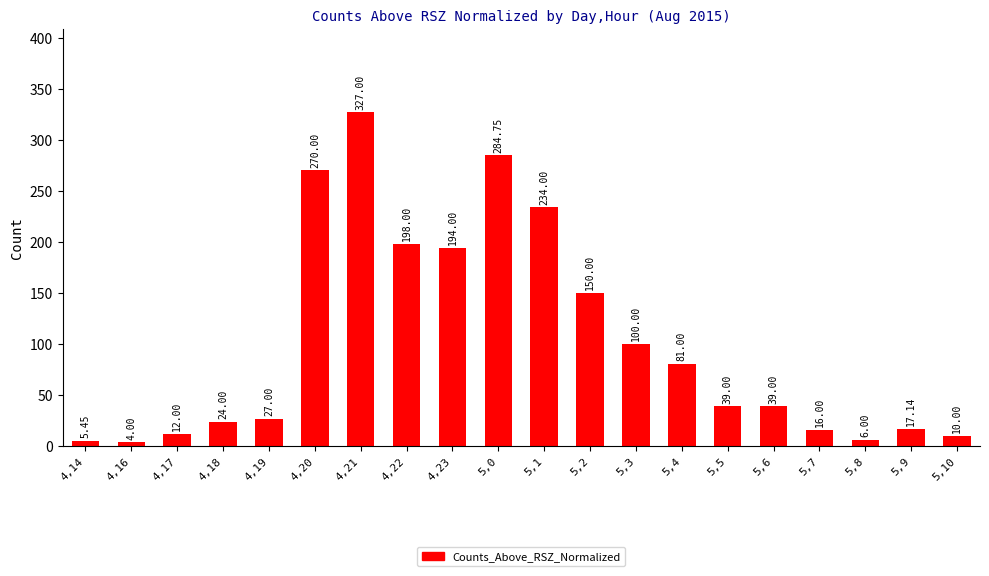

What is the difference between the maximum and minimum values?

323.0